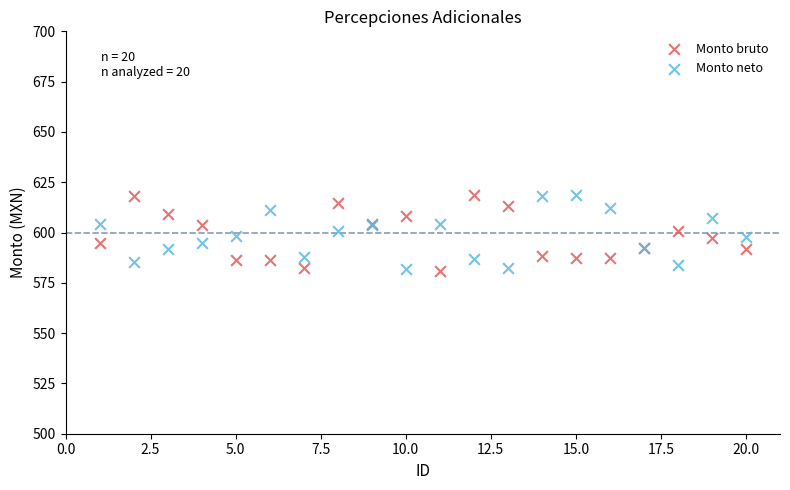

What is the X range (max minus min) for the scatter plot?

19.0